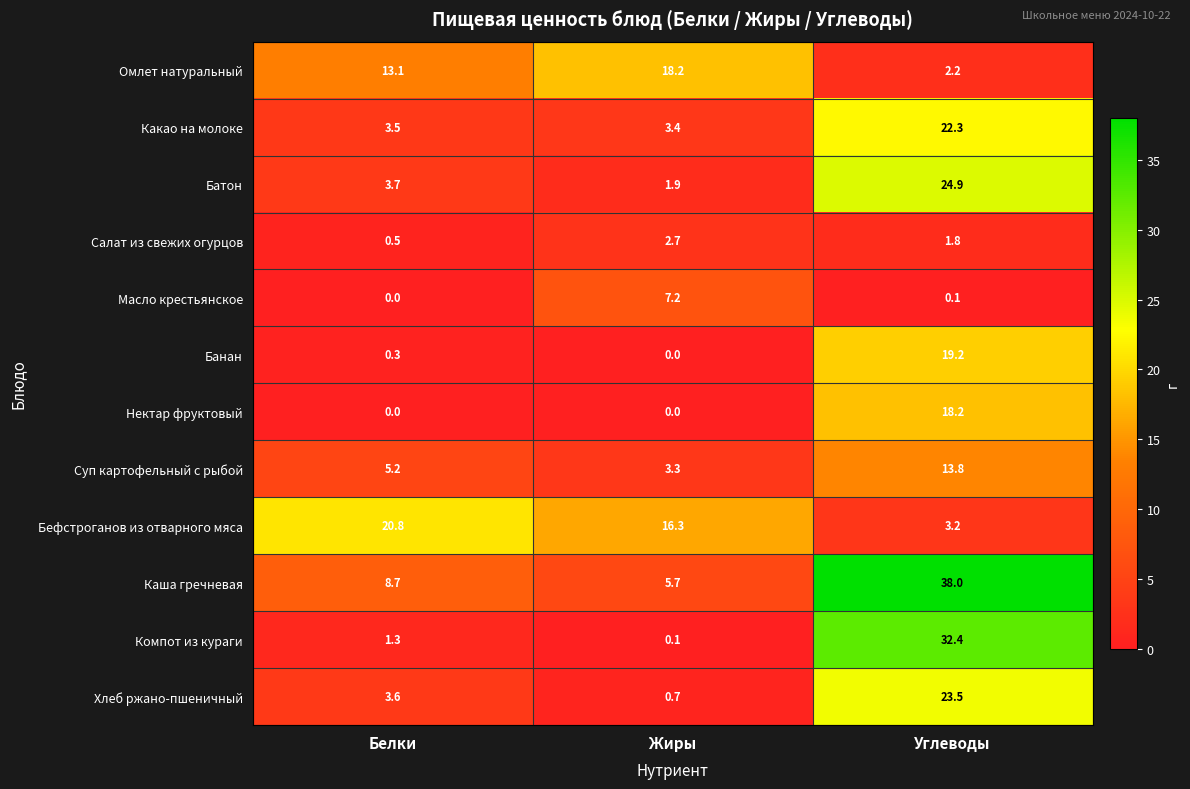

At how many categories does at least one series exceed 11?

3